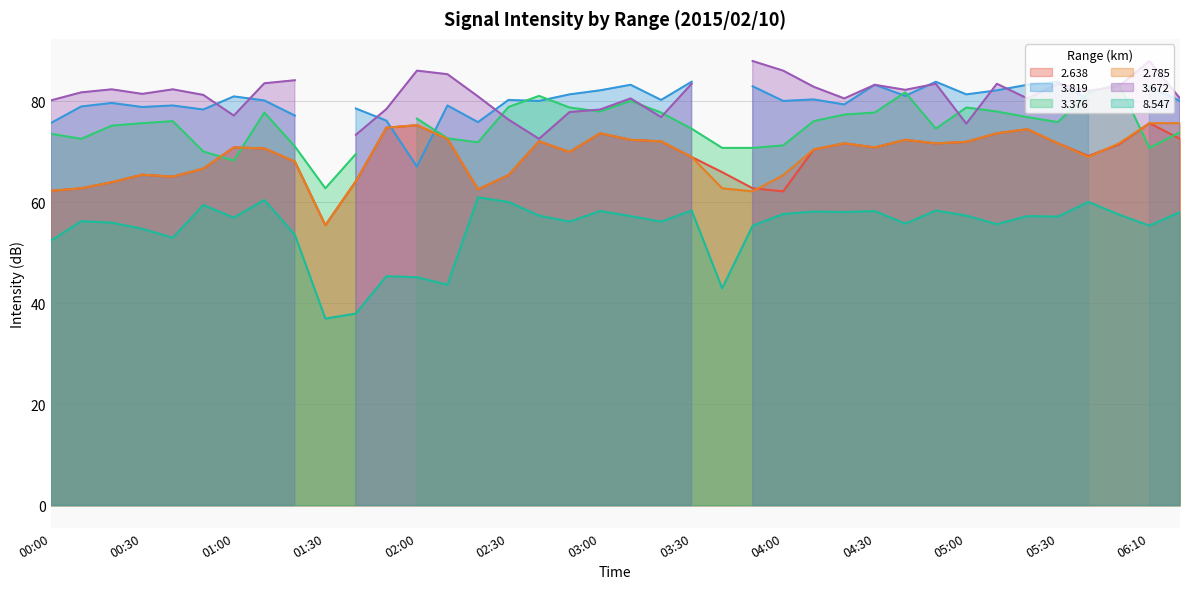

What is the difference between the maximum and second lowest values in the 8.547 series?

23.0